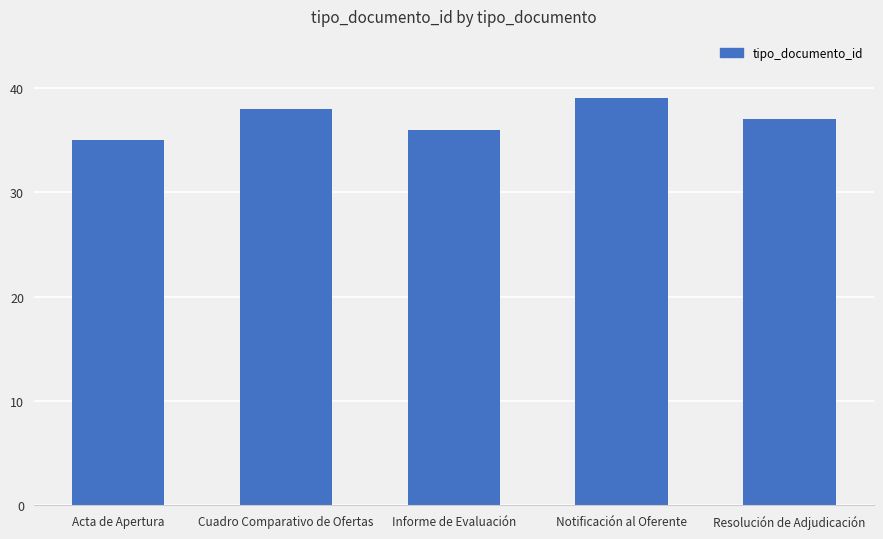

What is the approximate value at Resolución de Adjudicación?

37